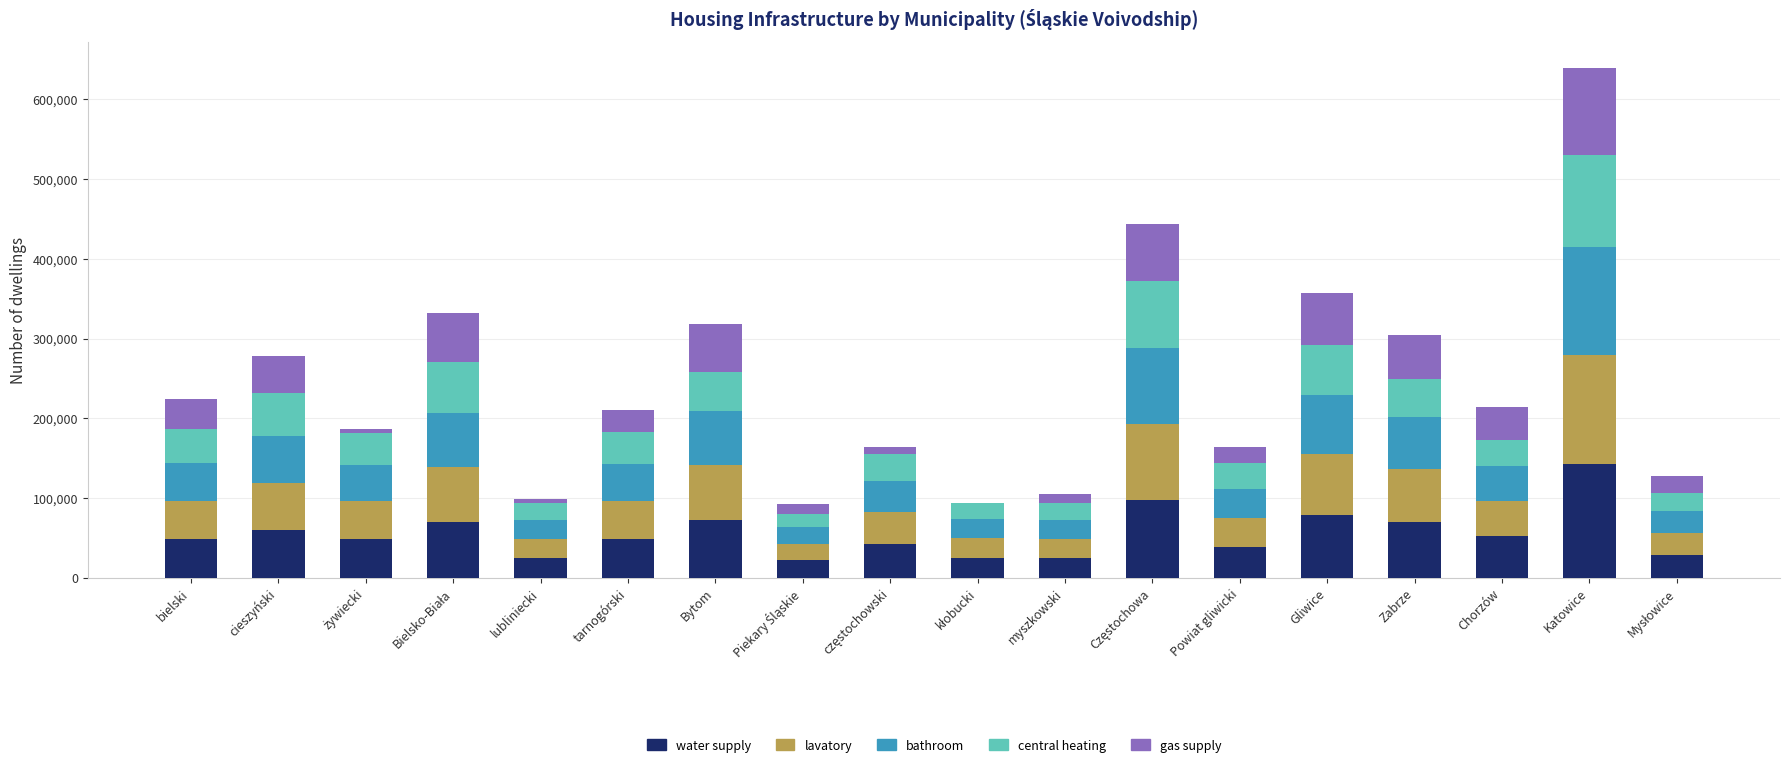

What is the total value across all series at cieszyński?

277812